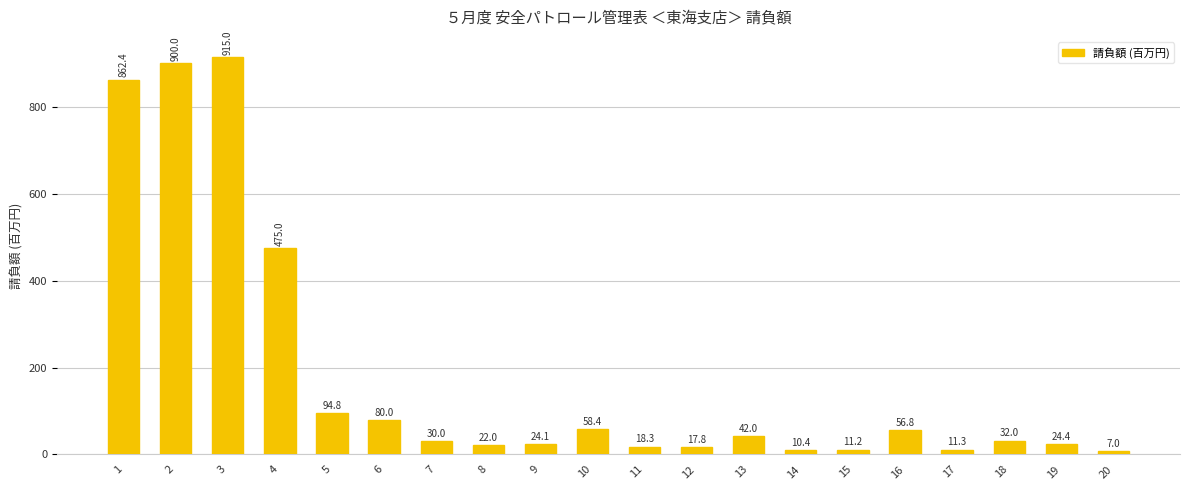

Is it true that the value at 1 is 862.4?

True